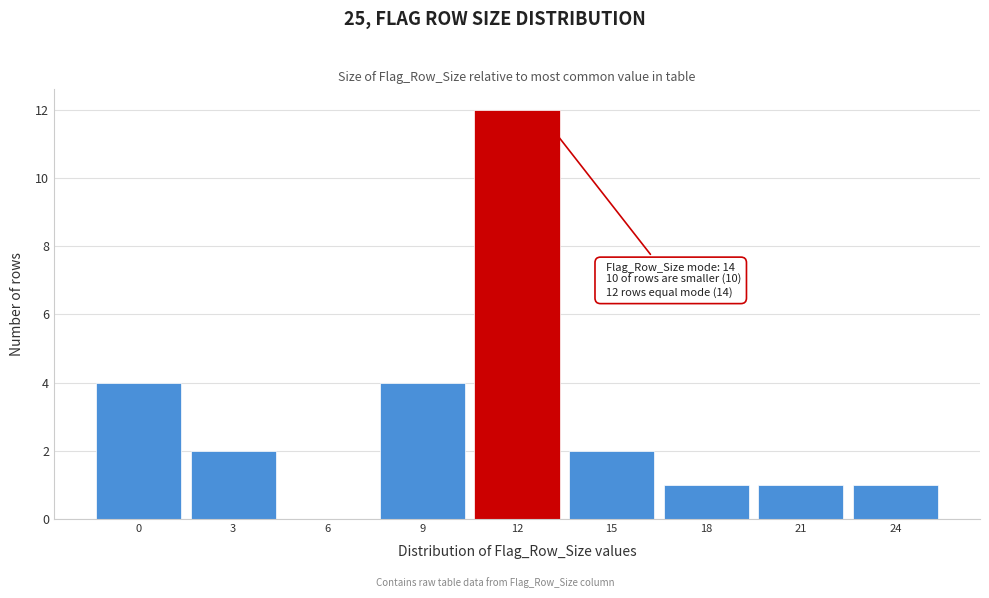

Reading right to left, extract all data points from this chart.

24=1	21=1	18=1	15=2	12=12	9=4	6=0	3=2	0=4